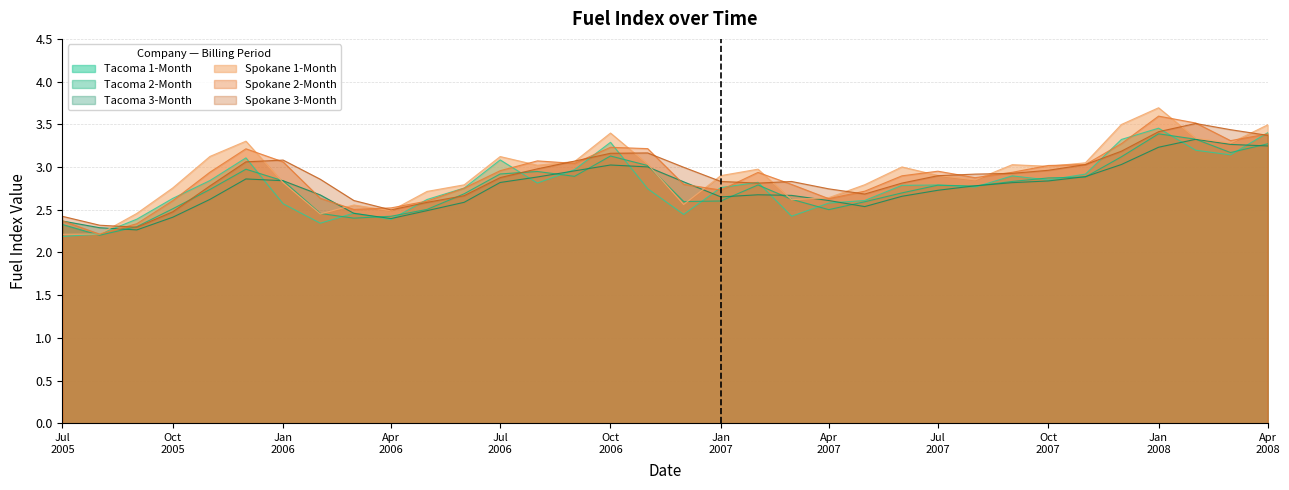

What is the difference between the second highest and minimum values in the Tacoma 3-Month series?

1.0